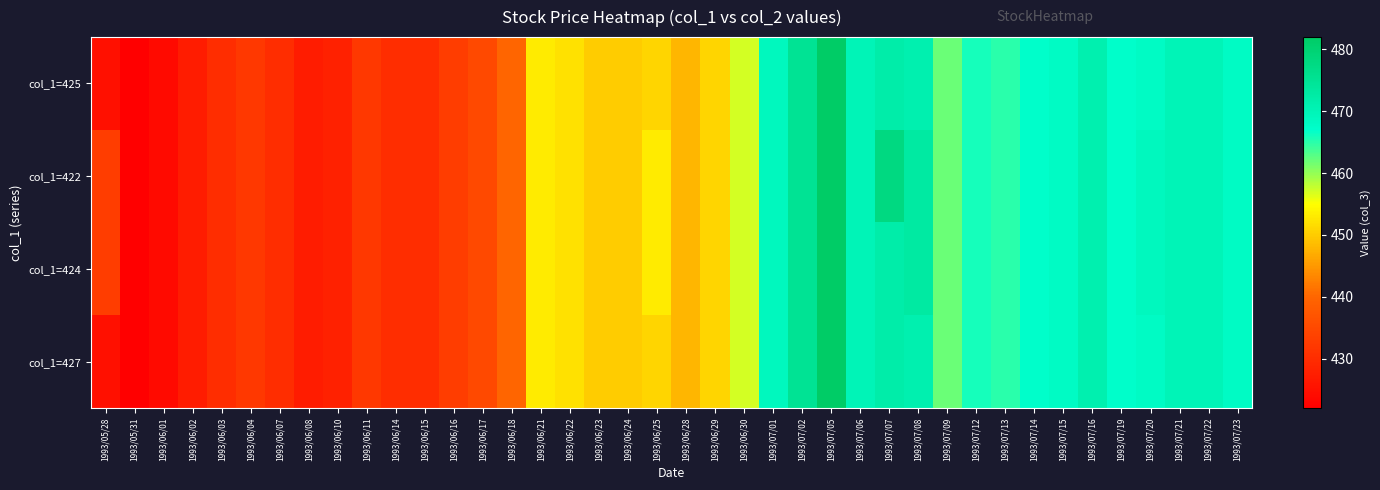

Between 1993/07/08 and 1993/07/22, which series saw the biggest shift?

col_1=422